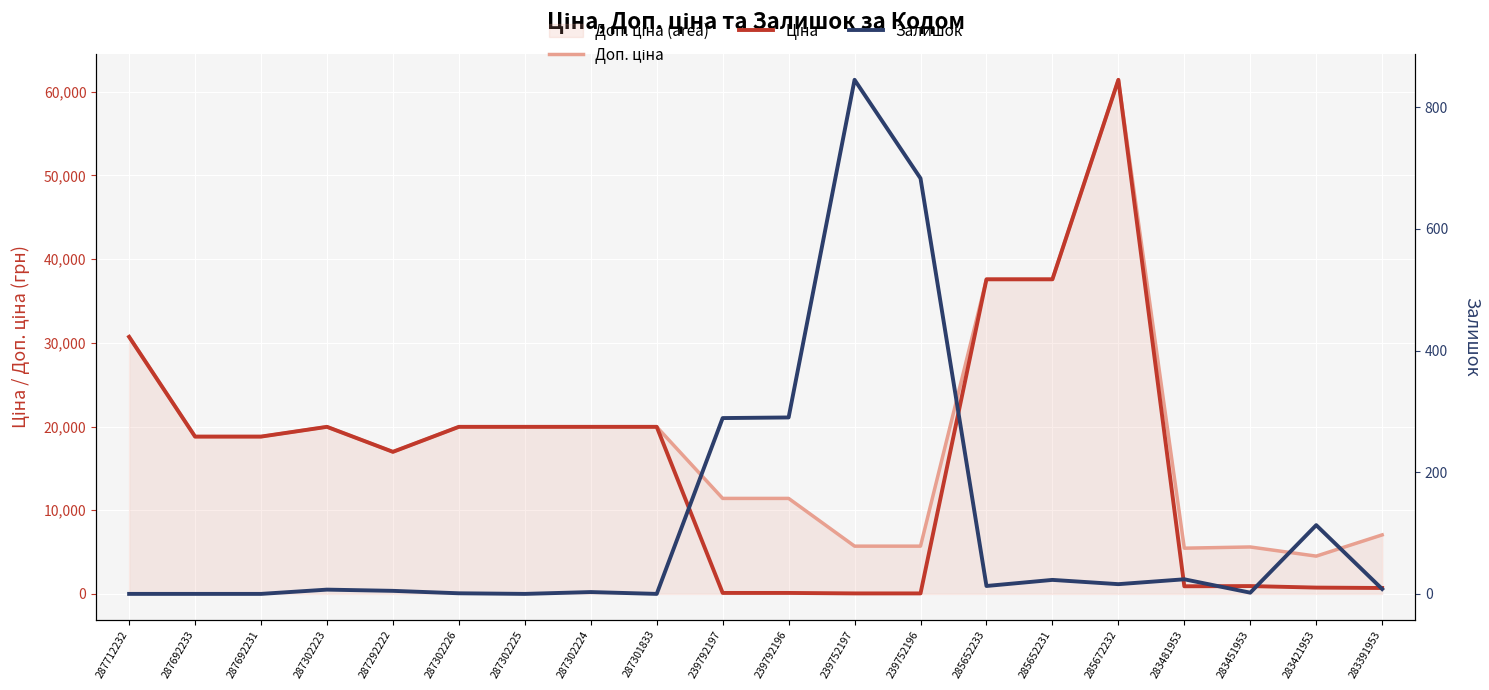

True or false: Ціна and Залишок intersect in this chart.

True